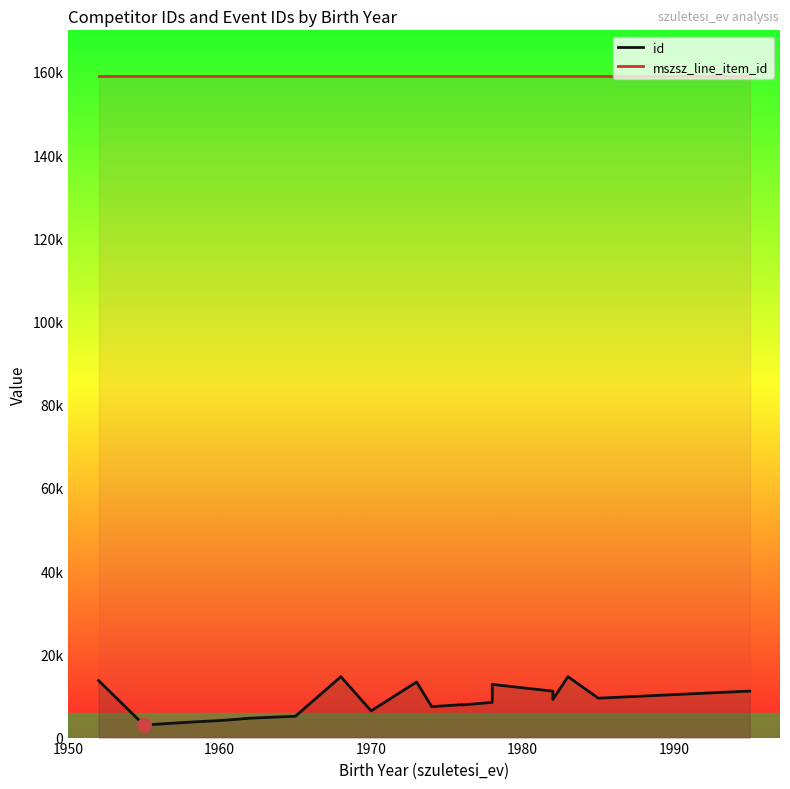

True or false: id and mszsz_line_item_id intersect in this chart.

False